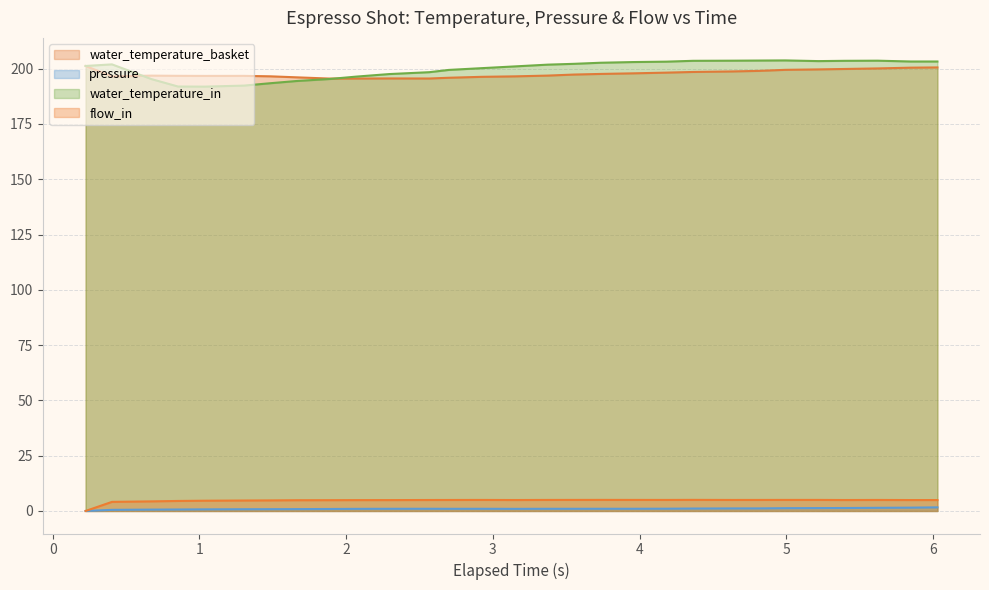

How many lines are shown in the chart?

4